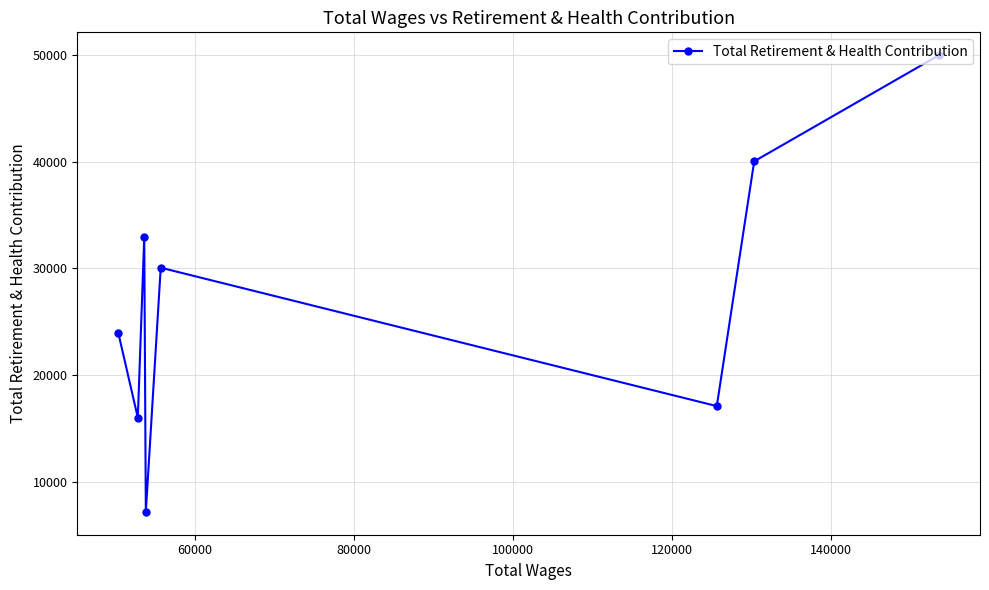

What is the maximum value shown in the chart?

50026